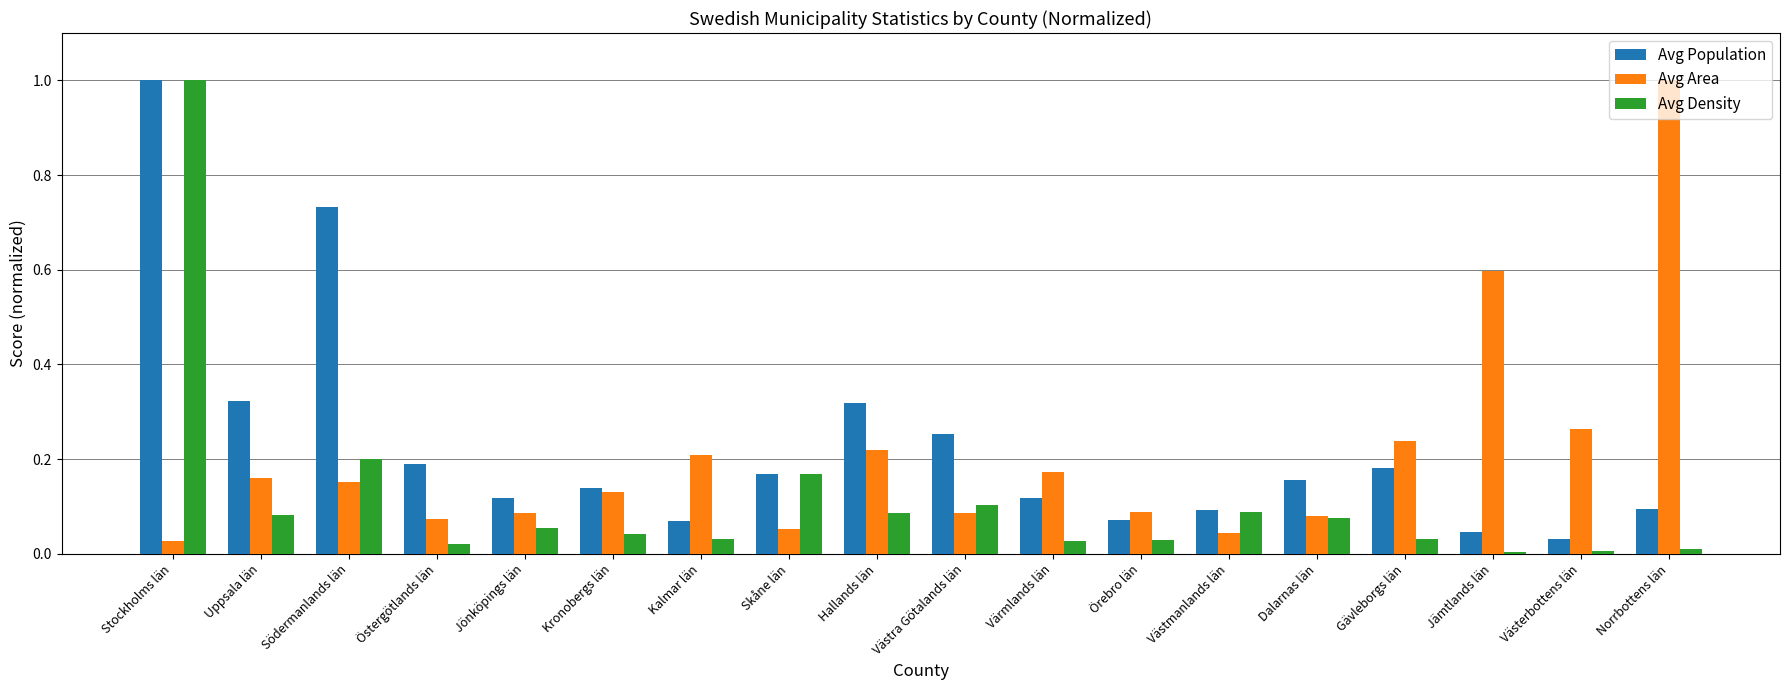

At which category is the sum across all series the highest?

Stockholms län